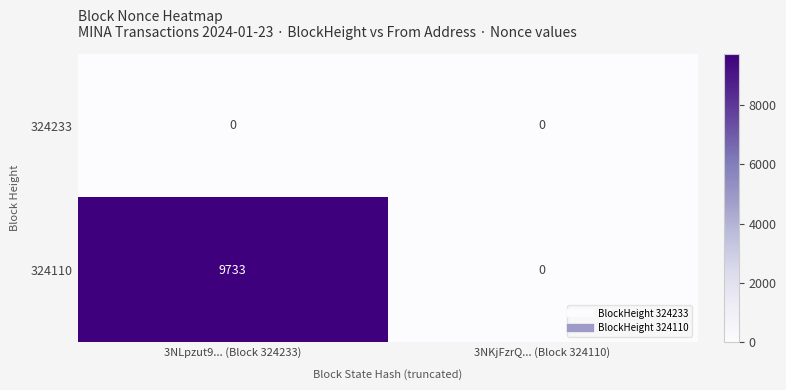

Is it true that 324233 equals 0 at 3NLpzut9... (Block 324233)?

True